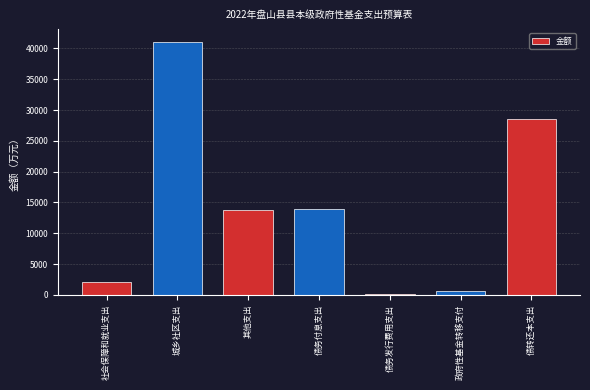

The chart shows a value of 3621 at 社会保障和就业支出. True or false?

False